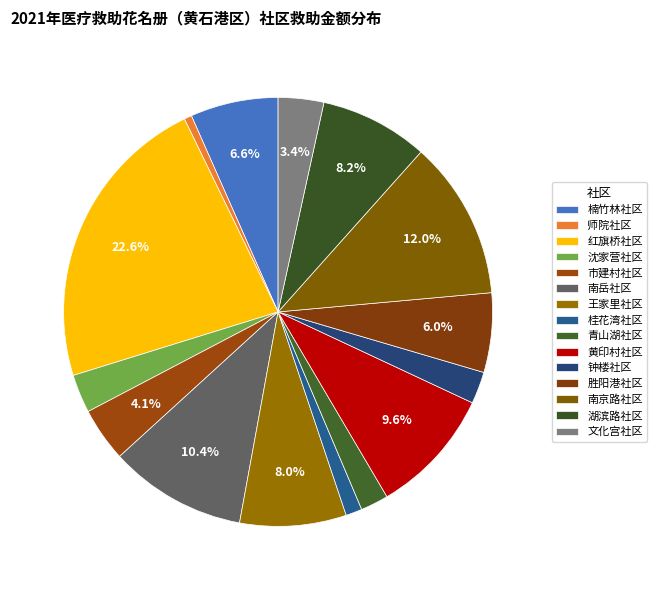

What portion of the pie excludes 文化宫社区?

96.6%